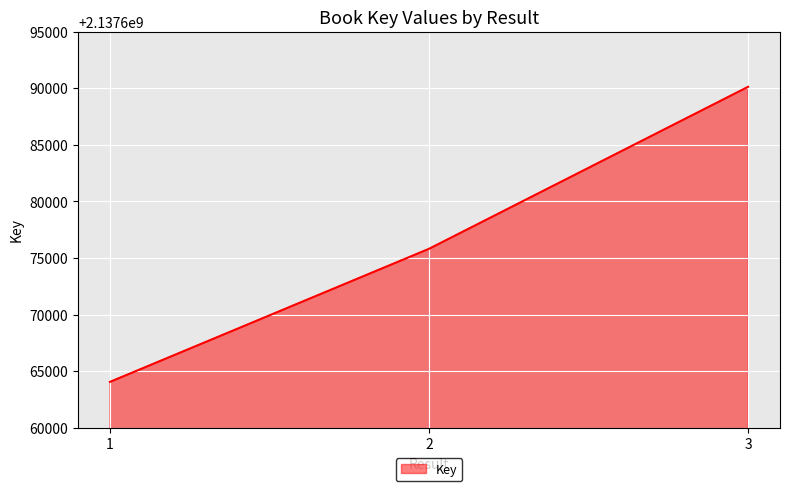

The value at 3 is 2137690127. True or false?

True